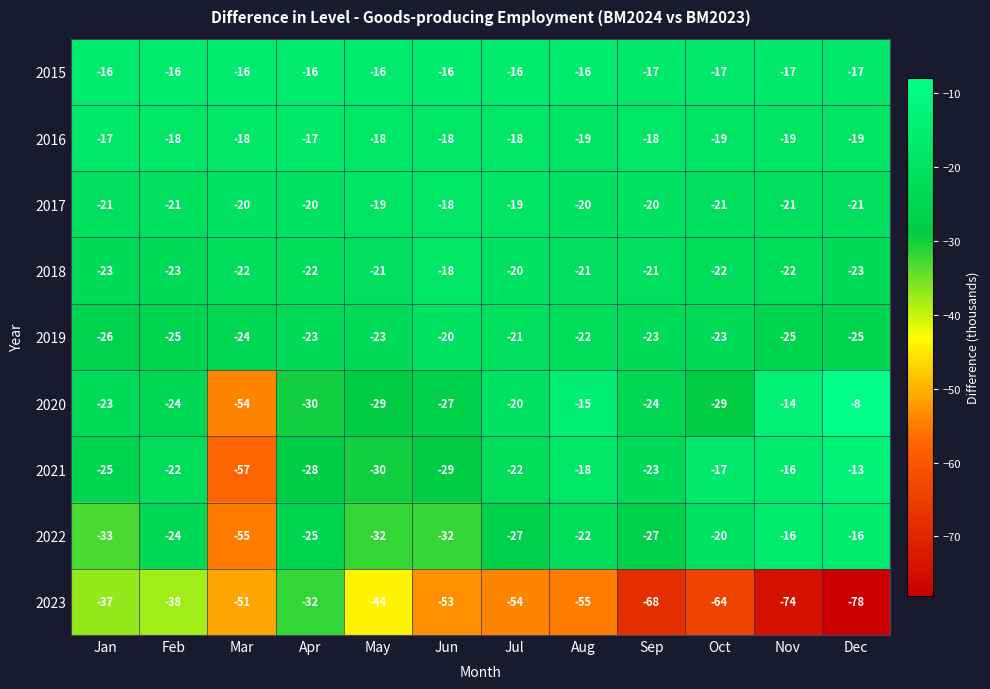

What is the difference between the highest and lowest values at Sep?

51